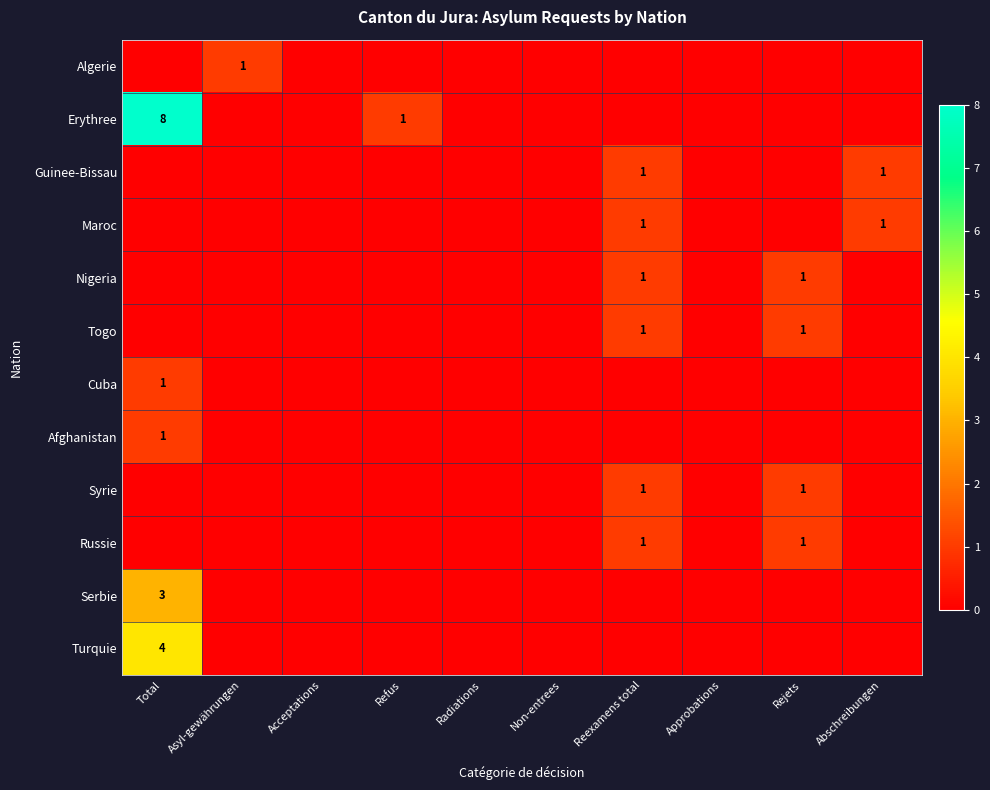

How many Syrie values are between 0 and 1?

10